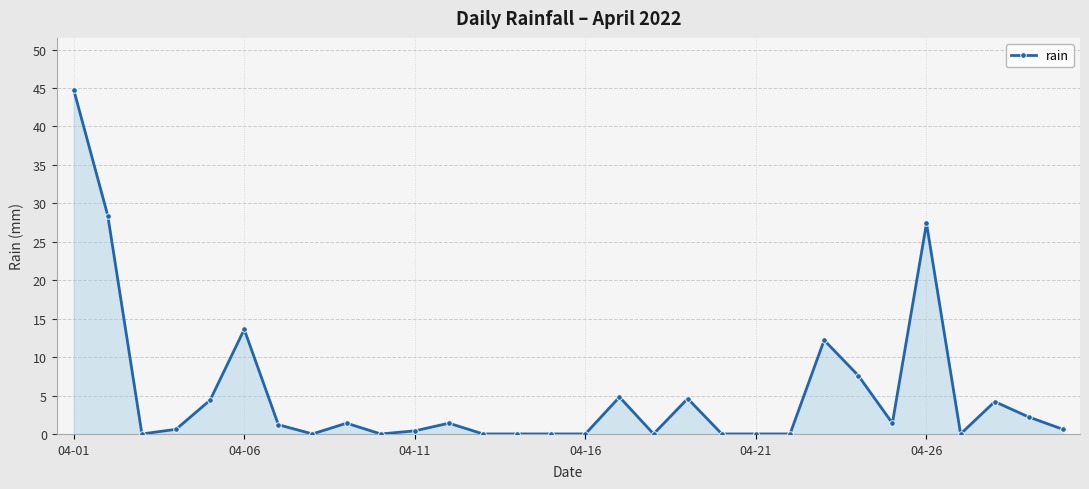

True or false: the data has more than 2 interior local peaks.

True